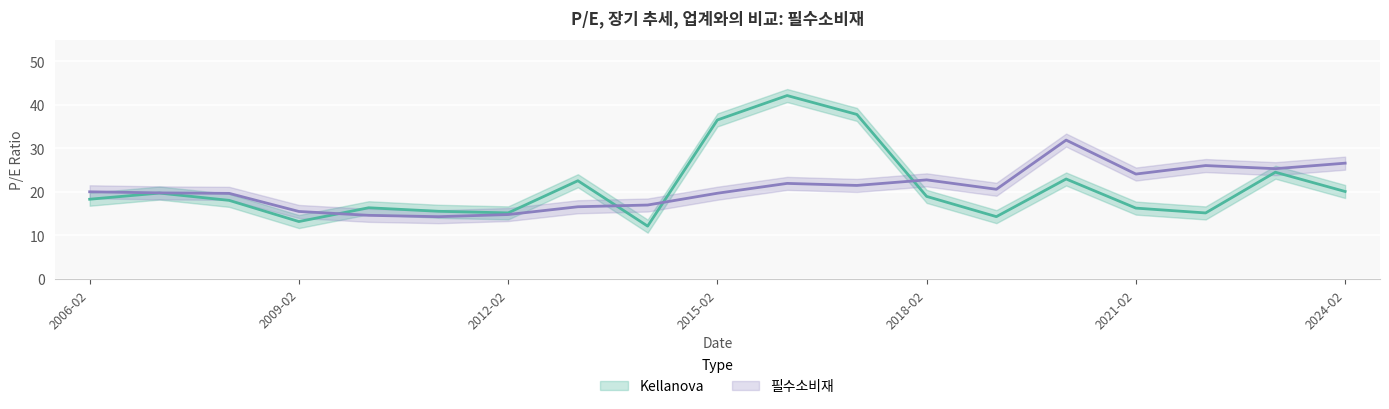

At which label is 필수소비재 closest to 23?

2018-02